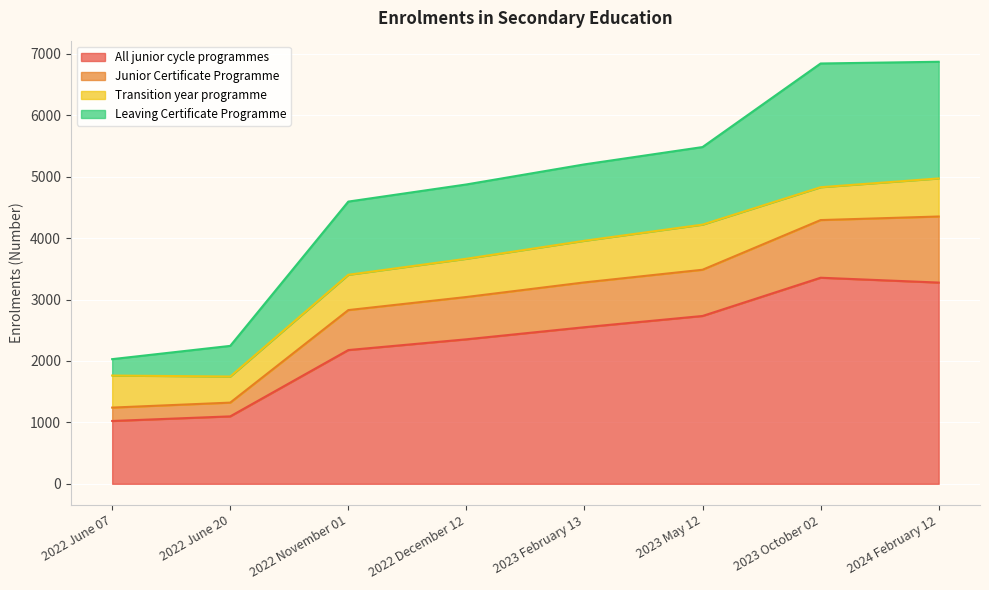

The value of All junior cycle programmes at 2022 June 20 is 1098. True or false?

True